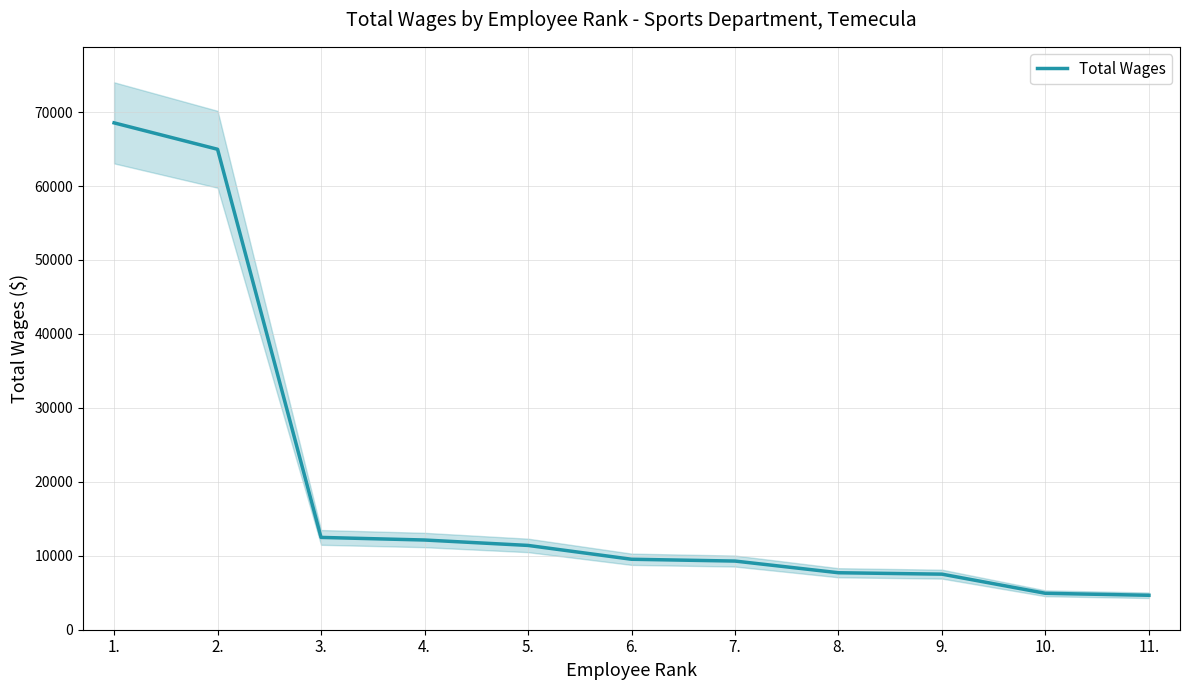

Count the number of values greater than 9529.

5